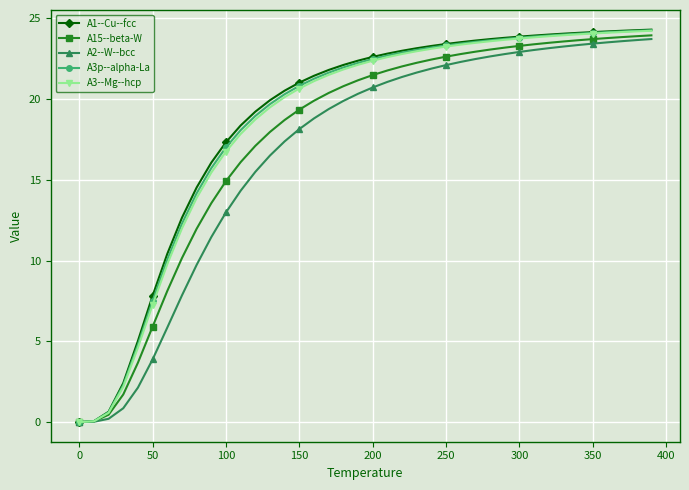

Which series has the largest range (max minus min)?

A1--Cu--fcc